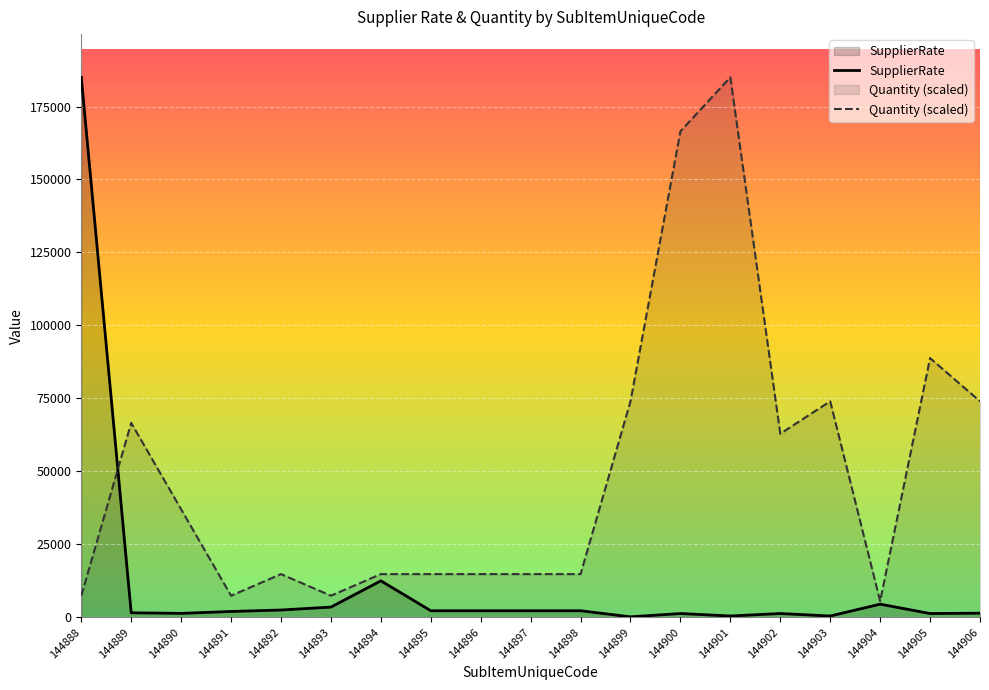

Is the value of SupplierRate at 144898 greater than the value of Quantity (scaled) at 144889?

No